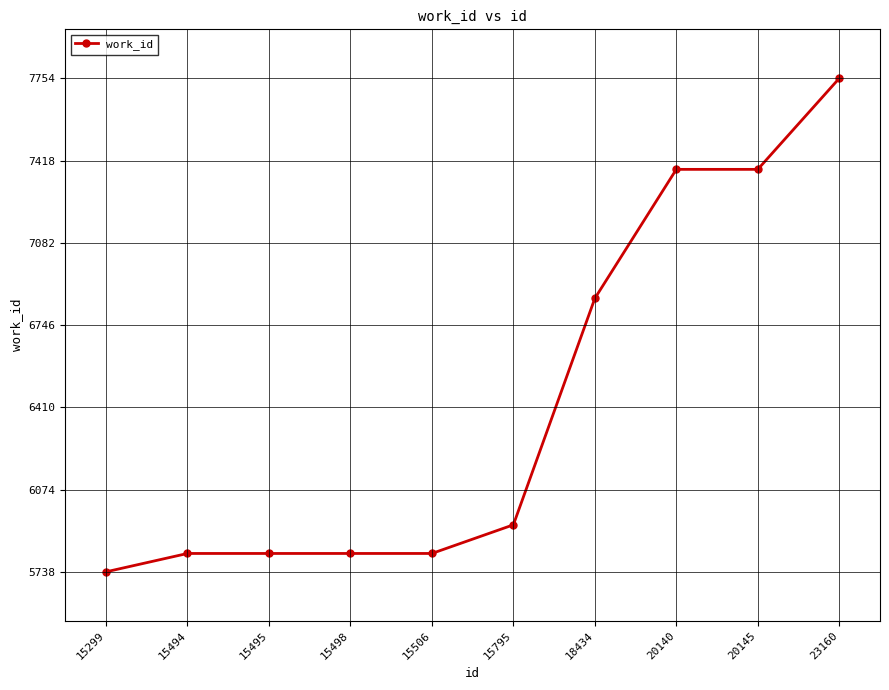

Which has a higher value, 15299 or 15506?

15506